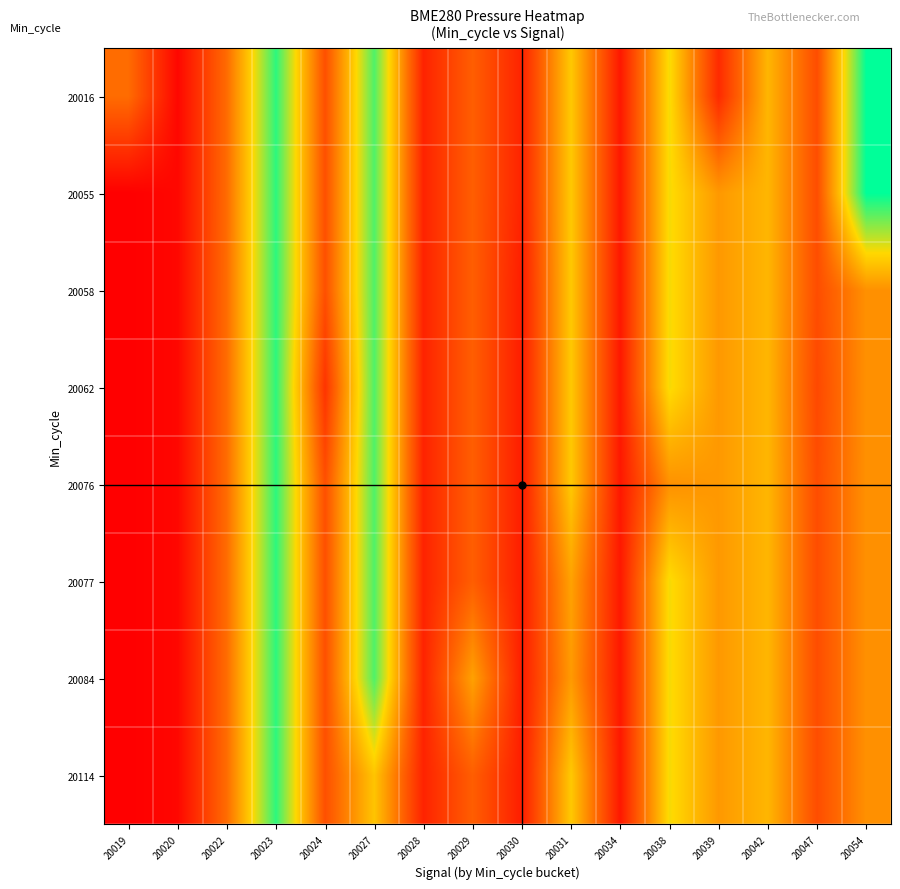

Reading left to right, transcribe all the data shown in this chart.

20016: 20019=100134.8	20020=100087.4	20022=100134.2	20023=100219.6	20024=100121.7	20027=100213.0	20028=100100.6	20029=100128.3	20030=100100.6	20031=100173.3	20034=100095.5	20038=100181.9	20039=100103.9	20042=100165.6	20047=100120.3	20054=100228.0
20055: 20019=100083.9	20020=100087.4	20022=100134.2	20023=100219.6	20024=100121.7	20027=100213.0	20028=100100.6	20029=100128.3	20030=100100.6	20031=100173.3	20034=100095.5	20038=100181.9	20039=100153.3	20042=100165.6	20047=100120.3	20054=100228.0
20058: 20019=100083.9	20020=100087.4	20022=100134.8	20023=100219.6	20024=100121.7	20027=100213.0	20028=100100.6	20029=100128.3	20030=100097.8	20031=100173.3	20034=100095.5	20038=100181.9	20039=100153.3	20042=100165.6	20047=100120.3	20054=100150.0
20062: 20019=100083.9	20020=100087.4	20022=100134.8	20023=100219.6	20024=100108.6	20027=100213.0	20028=100100.6	20029=100128.3	20030=100097.8	20031=100173.3	20034=100095.5	20038=100181.9	20039=100153.3	20042=100165.6	20047=100118.2	20054=100150.0
20076: 20019=100083.9	20020=100087.4	20022=100134.8	20023=100219.6	20024=100121.7	20027=100213.0	20028=100100.6	20029=100128.3	20030=100097.8	20031=100173.3	20034=100095.5	20038=100150.3	20039=100153.3	20042=100165.6	20047=100120.3	20054=100150.0
20077: 20019=100083.9	20020=100087.4	20022=100134.8	20023=100219.6	20024=100121.7	20027=100213.0	20028=100100.6	20029=100128.3	20030=100097.8	20031=100157.2	20034=100095.5	20038=100181.9	20039=100153.3	20042=100165.6	20047=100120.3	20054=100150.0
20084: 20019=100083.9	20020=100087.4	20022=100134.8	20023=100219.6	20024=100121.7	20027=100213.0	20028=100100.6	20029=100156.8	20030=100097.8	20031=100154.0	20034=100095.5	20038=100181.9	20039=100153.3	20042=100165.6	20047=100120.3	20054=100150.0
20114: 20019=100083.9	20020=100087.4	20022=100134.8	20023=100219.6	20024=100121.7	20027=100171.6	20028=100100.6	20029=100128.3	20030=100097.8	20031=100173.3	20034=100095.5	20038=100181.9	20039=100153.3	20042=100165.6	20047=100120.3	20054=100150.0